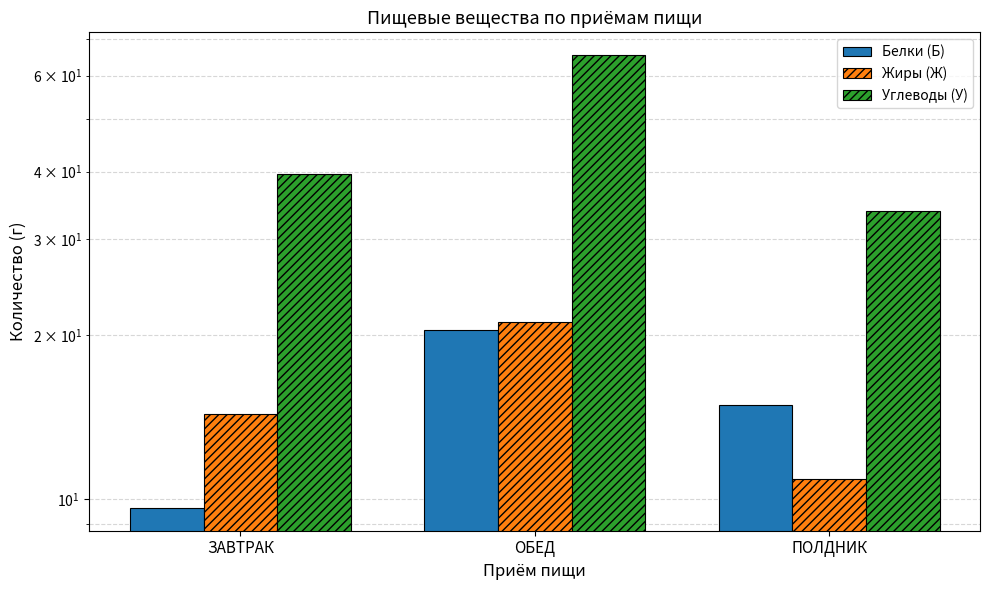

Reading left to right, transcribe all the data shown in this chart.

Белки (Б): 9.6	20.4	14.9
Жиры (Ж): 14.3	21.1	10.9
Углеводы (У): 39.6	65.5	33.9